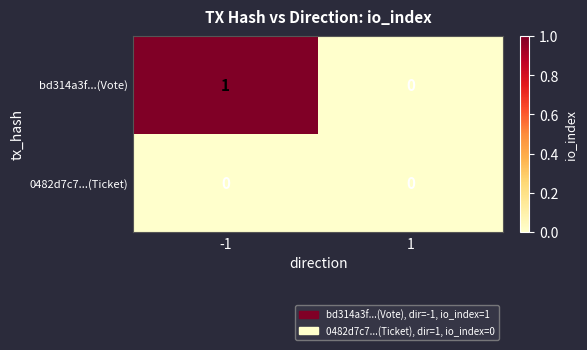

Is it true that bd314a3f...(Vote) equals 1 at -1?

True